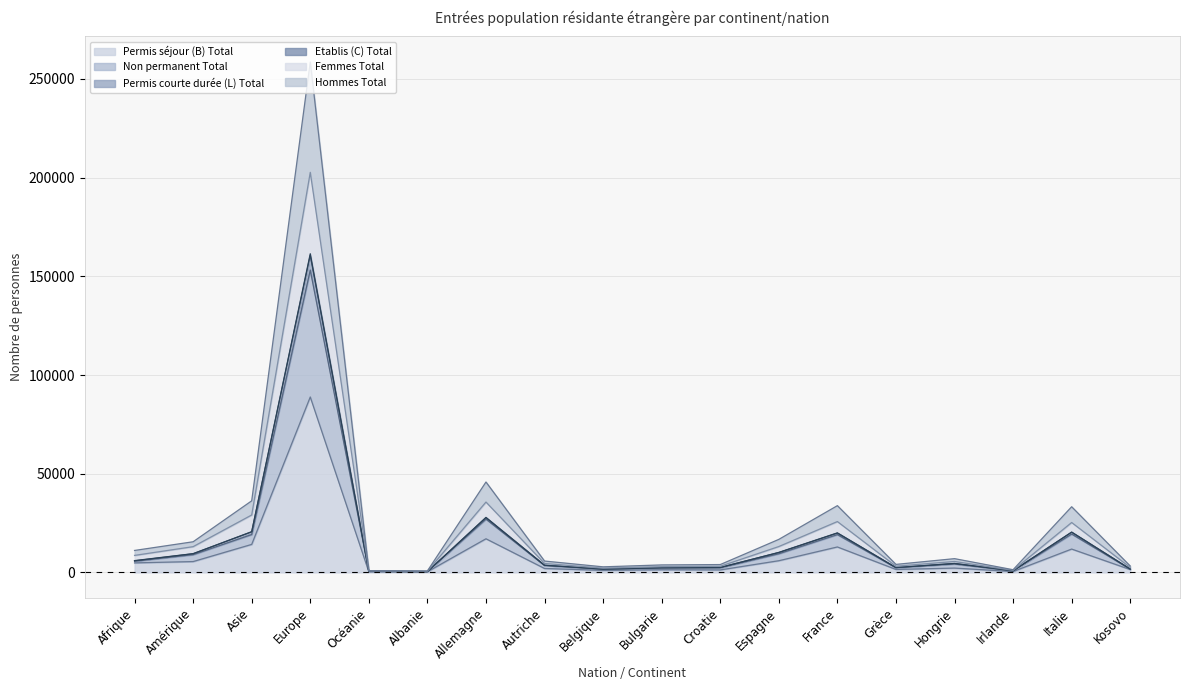

What is the approximate value of Non permanent Total at Grèce?

2400